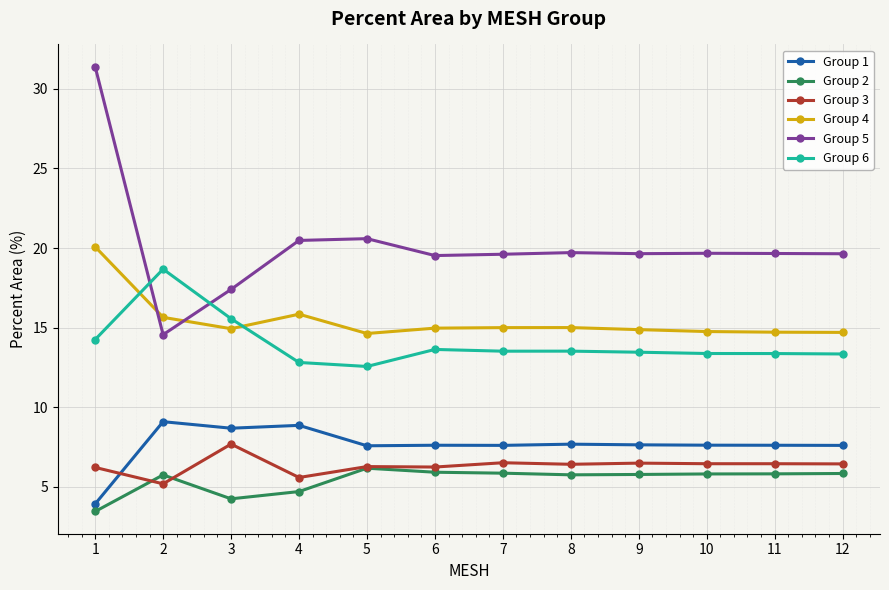

List the series in order of their peak value, lowest first.

Group 2, Group 3, Group 1, Group 6, Group 4, Group 5